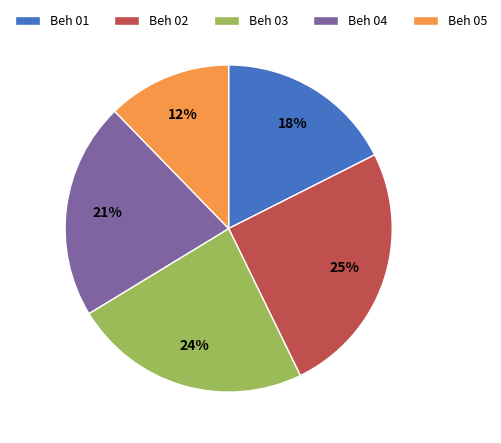

Combined, do Beh 02 and Beh 03 account for over 50%?

No